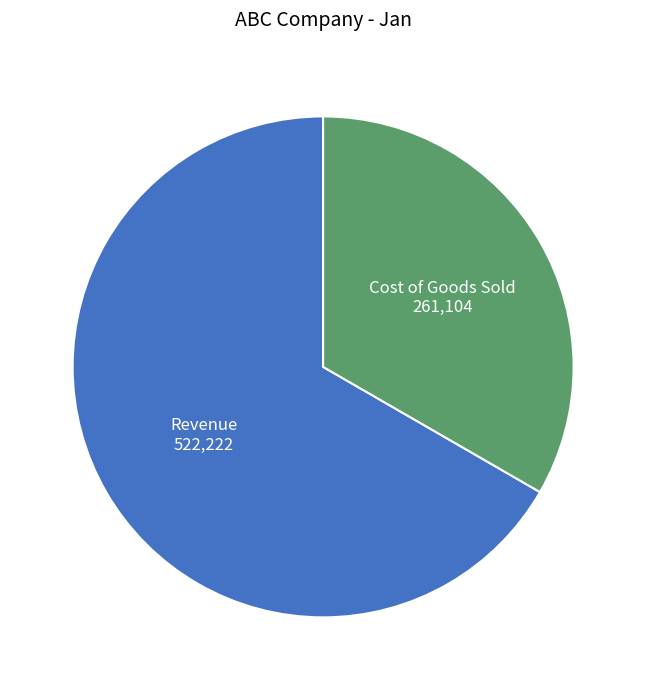

Does any single category account for the majority?

Yes